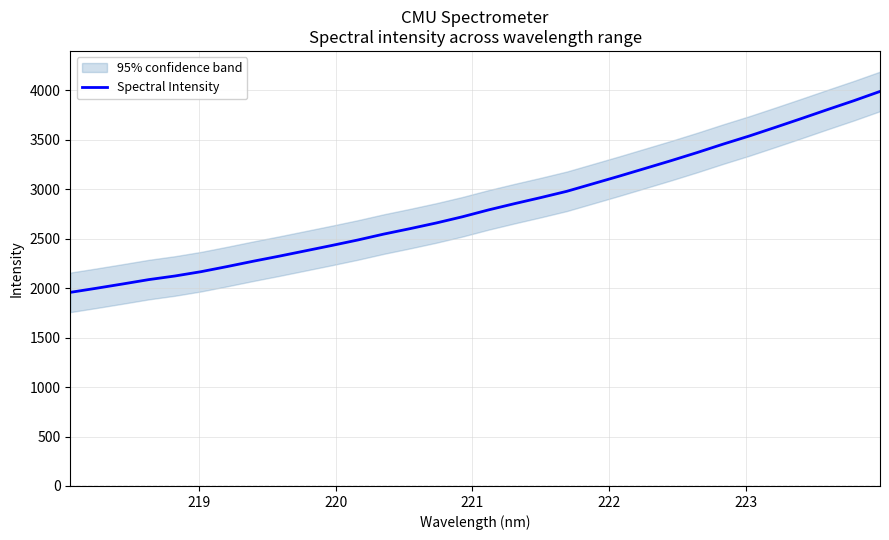

What is the minimum value for Spectral Intensity?

1957.4